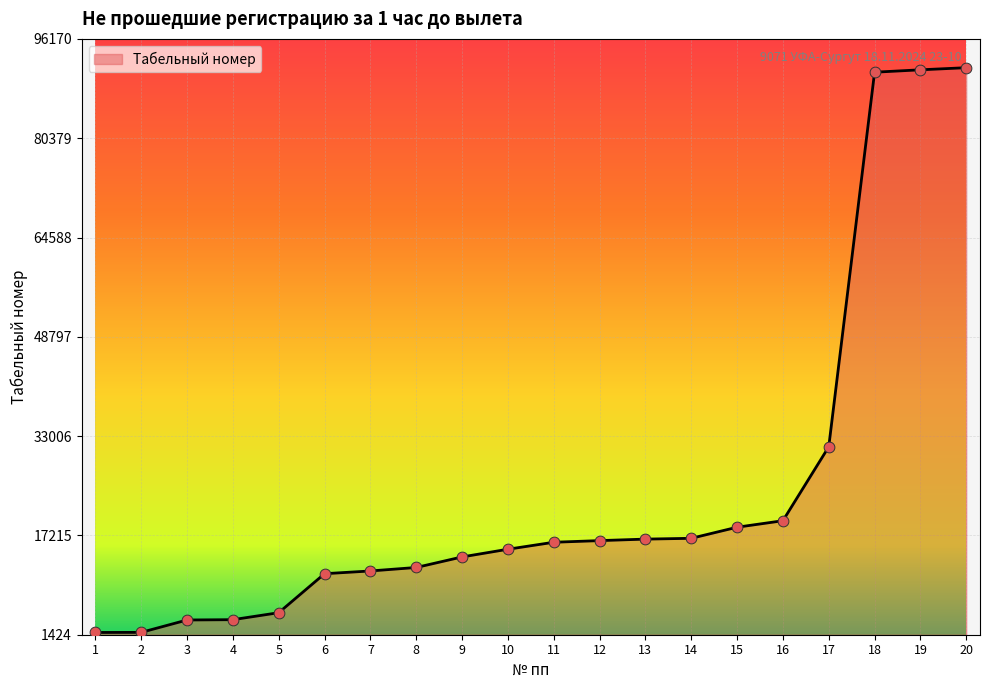

What is the change in value from 17 to 19?

+59948